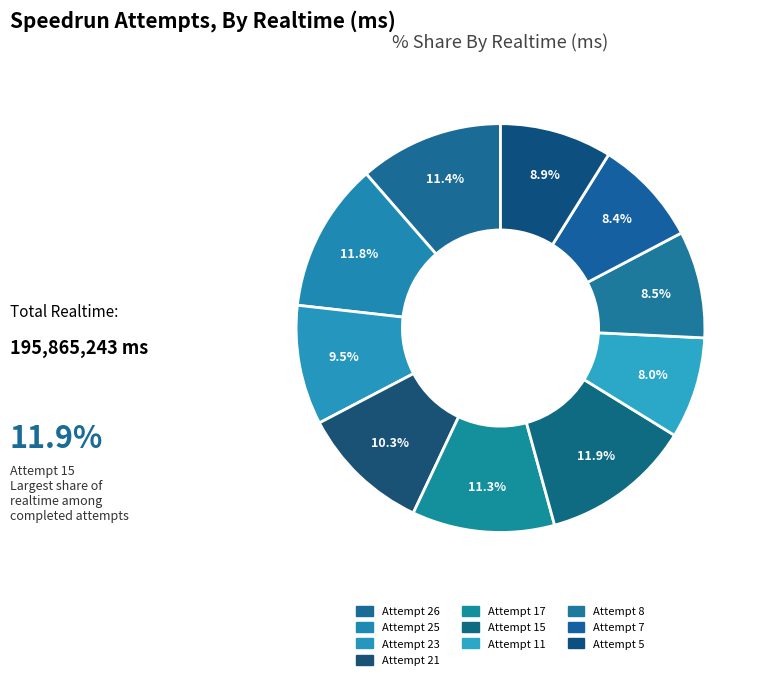

Which category has the smallest portion of the pie?

Attempt 11